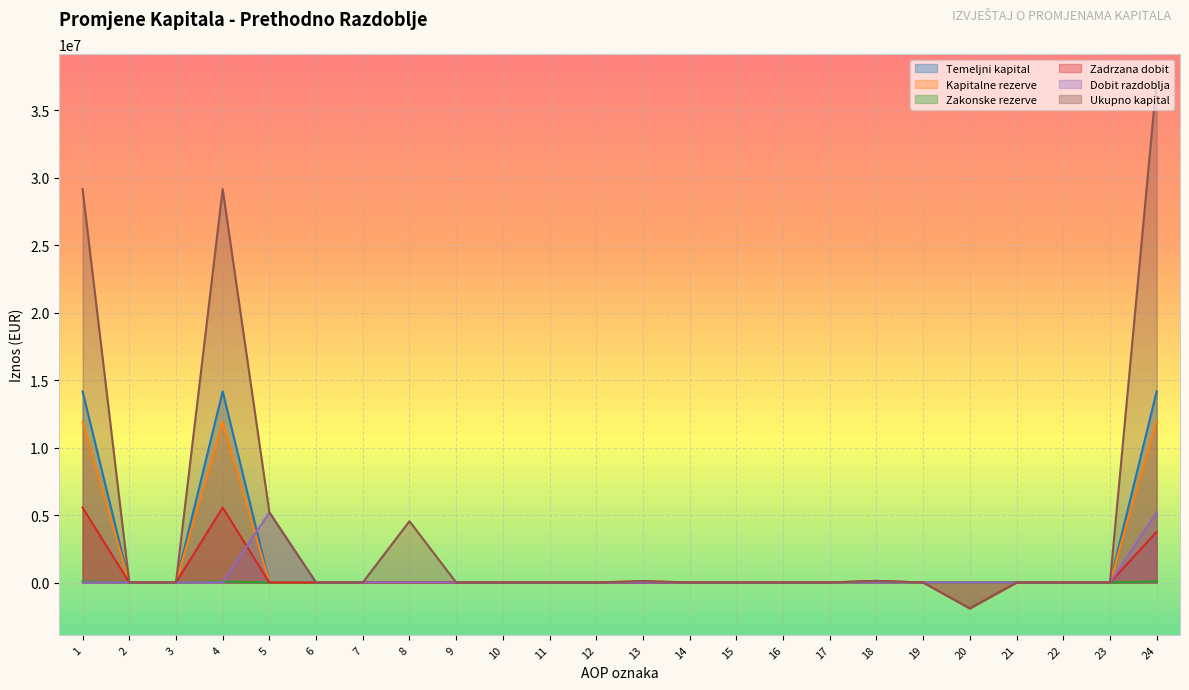

Reading left to right, what are all the values shown in this chart?

Temeljni kapital: 14165541.2	0.0	0.0	14165541.2	0.0	0.0	0.0	0.0	0.0	0.0	0.0	0.0	0.0	0.0	0.0	0.0	0.0	0.0	0.0	0.0	0.0	0.0	0.0	14165541.2
Kapitalne rezerve: 11894389.7	0.0	0.0	11894389.7	0.0	0.0	0.0	0.0	0.0	0.0	0.0	0.0	110979.0	0.0	0.0	0.0	0.0	0.0	0.0	0.0	0.0	0.0	0.0	12005368.7
Zakonske rezerve: 75840.3	0.0	0.0	75840.3	0.0	0.0	0.0	0.0	0.0	0.0	0.0	0.0	0.0	0.0	0.0	0.0	0.0	0.0	0.0	0.0	0.0	0.0	0.0	75840.3
Zadrzana dobit: 5553453.4	0.0	0.0	5553453.4	0.0	0.0	0.0	0.0	0.0	0.0	0.0	0.0	0.0	0.0	0.0	0.0	0.0	120142.2	0.0	-1920015.9	0.0	0.0	0.0	3753579.7
Dobit razdoblja: 0.0	0.0	0.0	0.0	5197681.3	0.0	0.0	0.0	0.0	0.0	0.0	0.0	0.0	0.0	0.0	0.0	0.0	0.0	0.0	0.0	0.0	0.0	0.0	5197681.3
Ukupno kapital: 29160517.2	0.0	0.0	29160517.2	5197681.3	0.0	0.0	4542644.2	0.0	0.0	0.0	0.0	110979.0	0.0	0.0	0.0	0.0	120142.2	0.0	-1920015.9	0.0	0.0	0.0	37211947.9